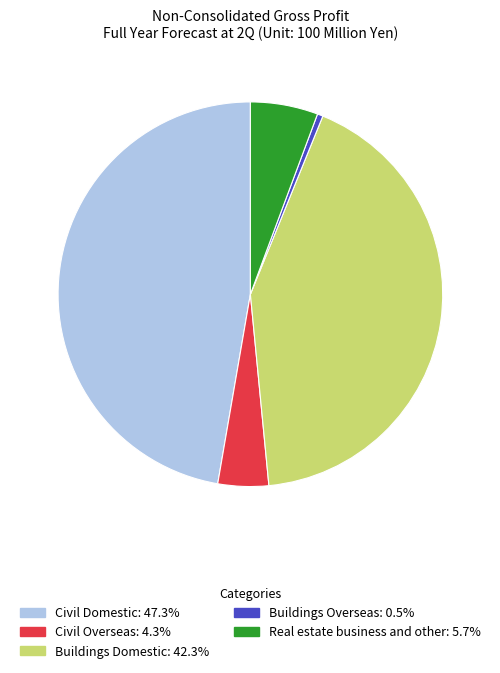

Between Buildings Domestic and Real estate business and other, which is larger?

Buildings Domestic